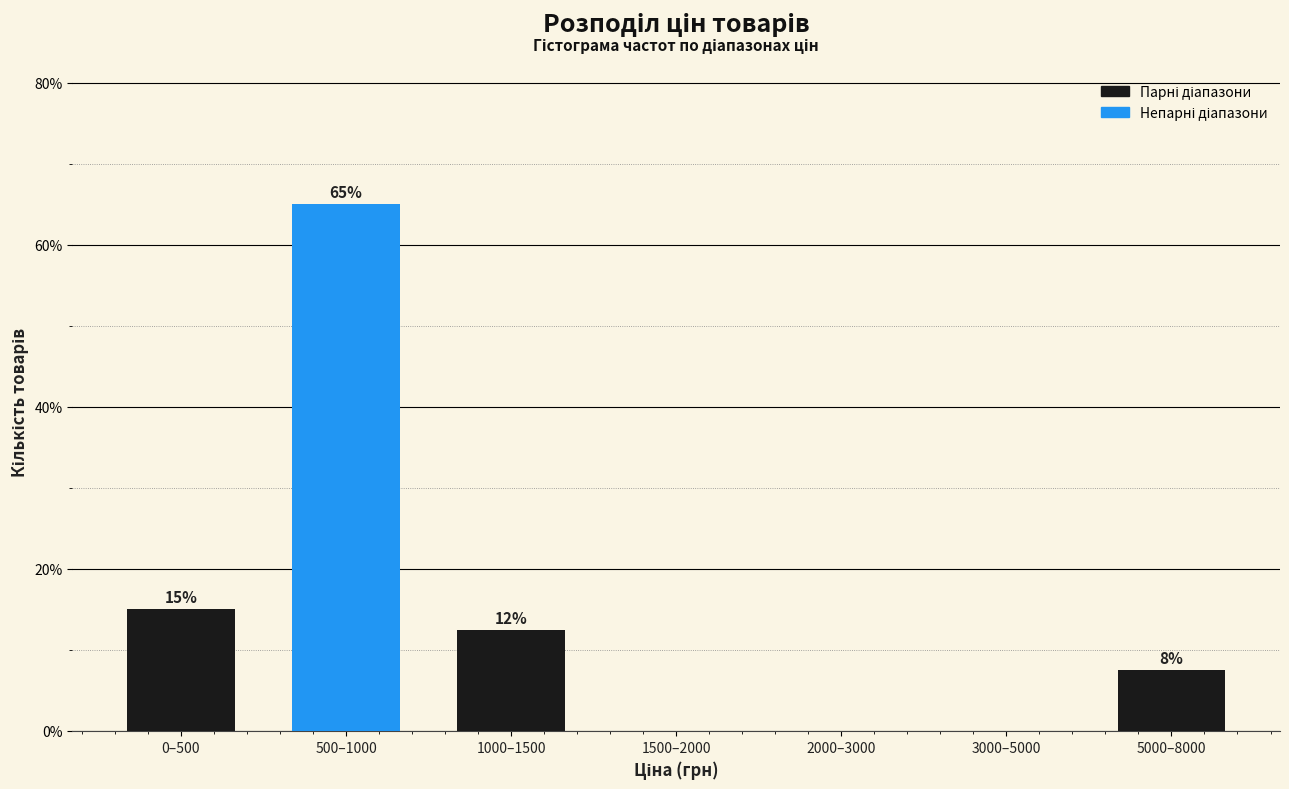

What is the greatest value displayed?

65.0